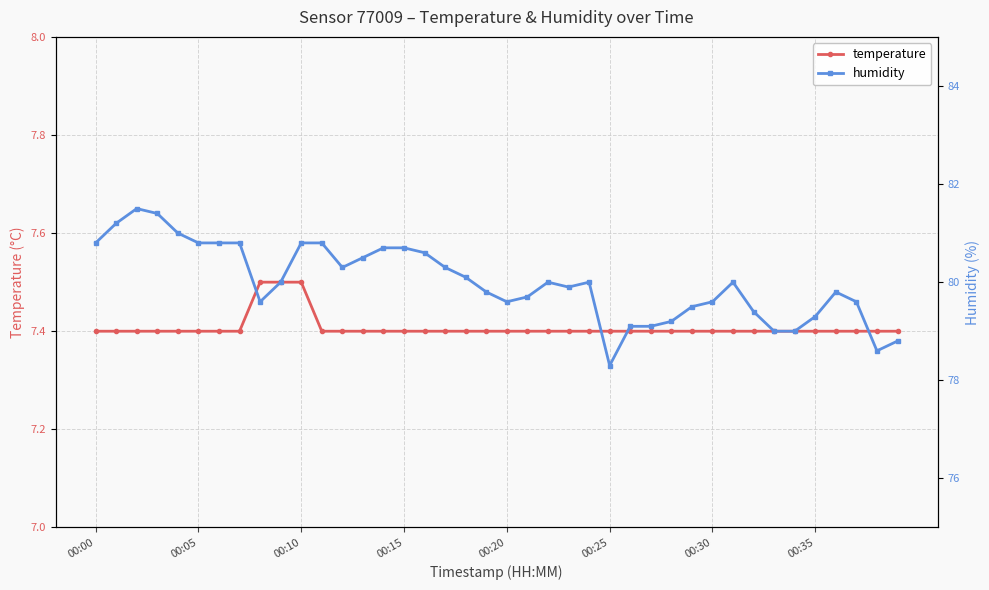

True or false: temperature has a value of 7.4 at 14.

True